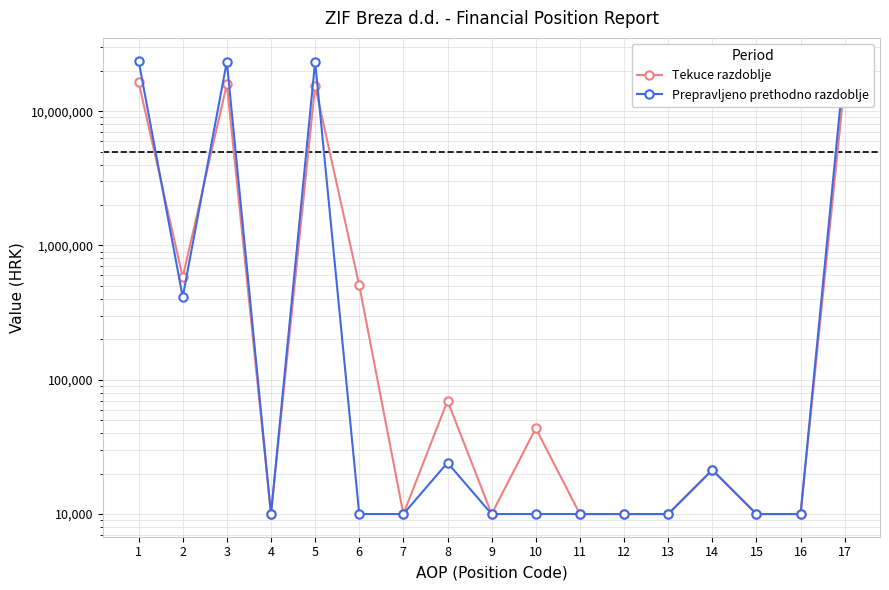

After their last crossing, which series has the higher values: Prepravljeno prethodno razdoblje or Tekuce razdoblje?

Tekuce razdoblje